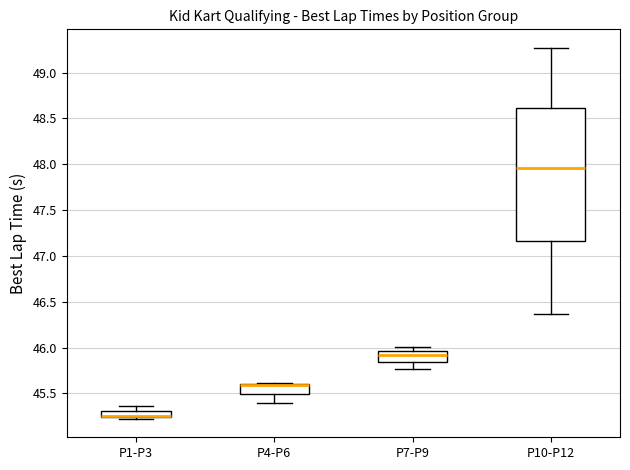

Where does the median line of the box for P10-P12 sit on the y-axis? The values are not printed on the chart, so give them approximately, as read against the axis.

47.95